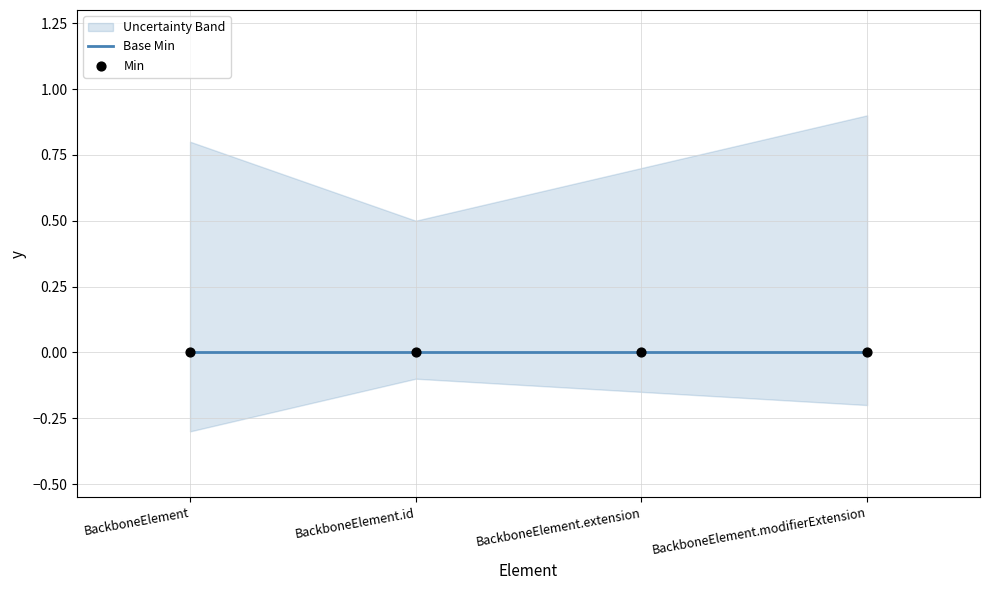

Is the value of Max (numeric) at BackboneElement.modifierExtension greater than the value of Min at BackboneElement.extension?

Yes